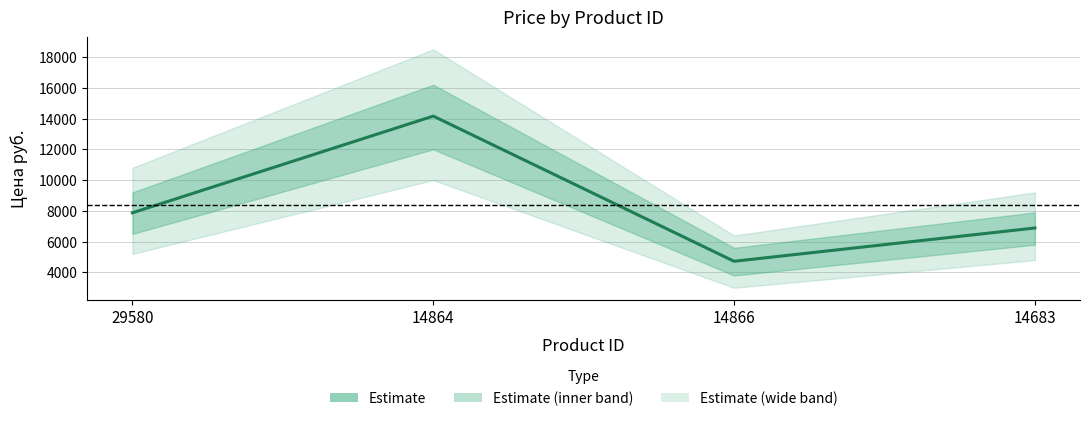

Rank the categories by value from highest to lowest.

14864, 29580, 14683, 14866